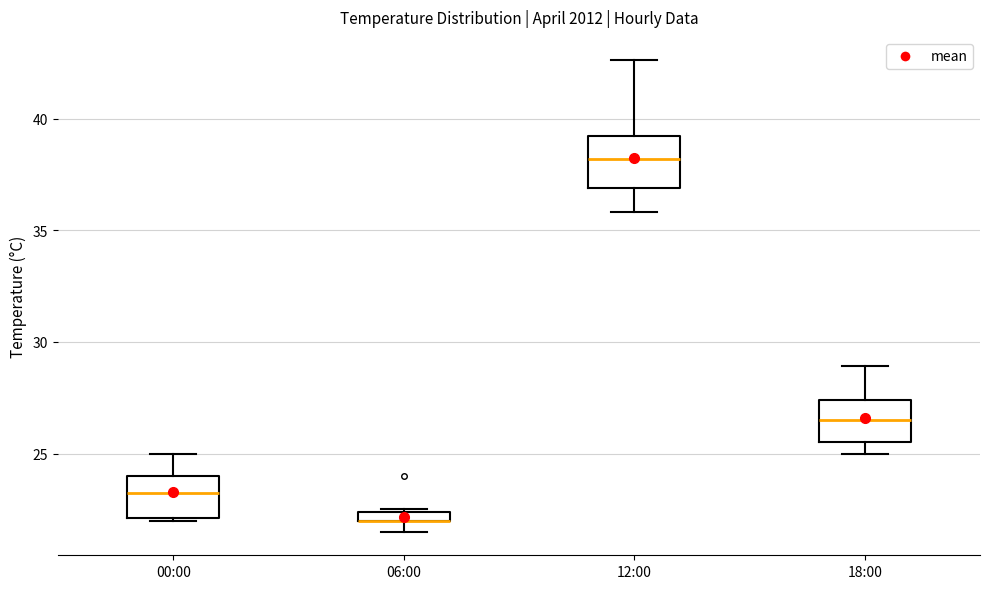

Where does the median line of the box for 00:00 sit on the y-axis? The values are not printed on the chart, so give them approximately, as read against the axis.

23.5